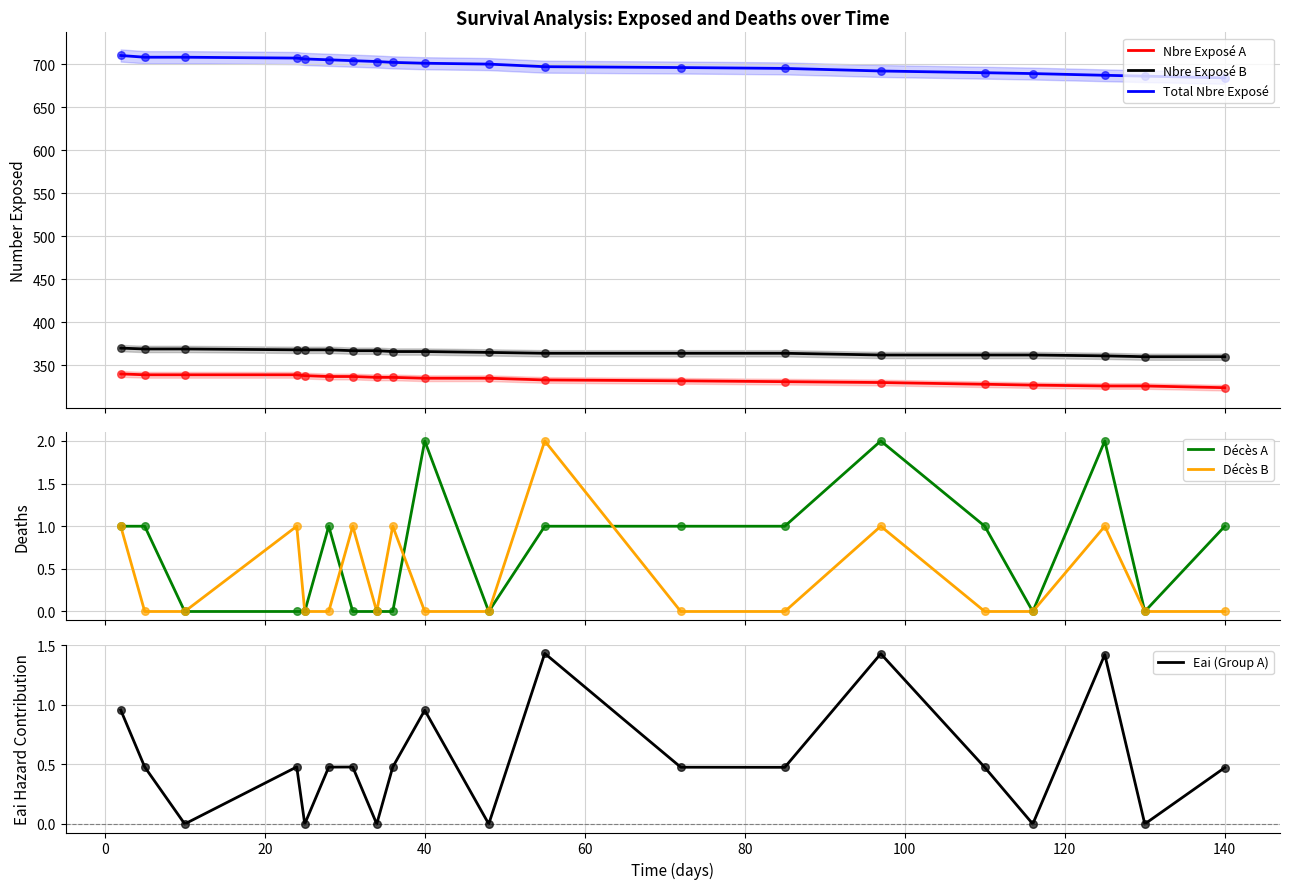

What is the lowest value of the Nbre Exposé A series?

324